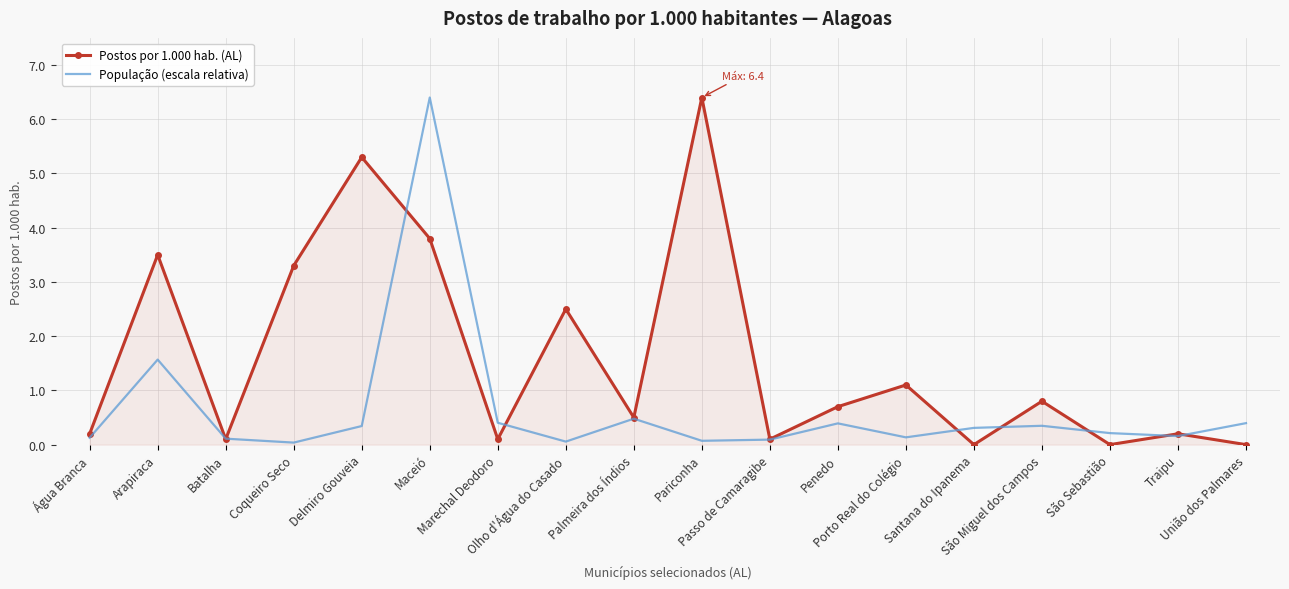

What position from the left is São Sebastião?

16